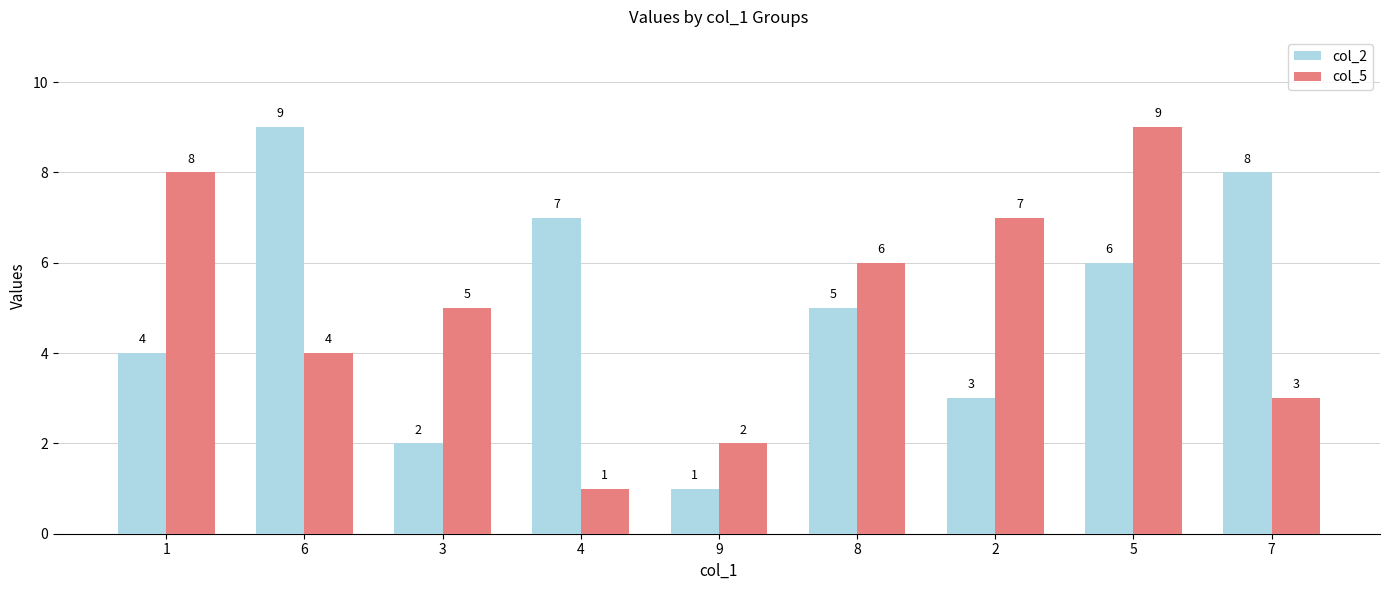

At which label does col_5 first exceed 5?

1